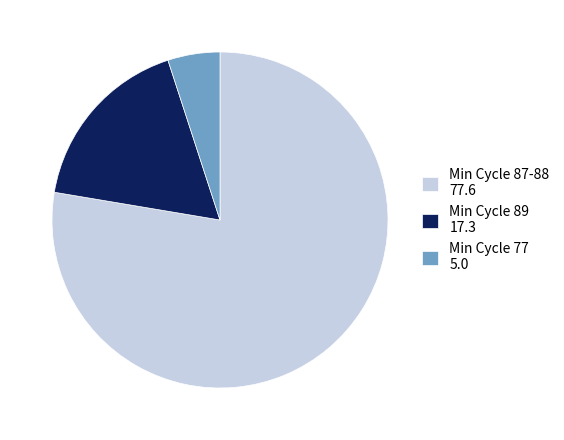

Which category accounts for the majority?

Min Cycle 87-88 77.6